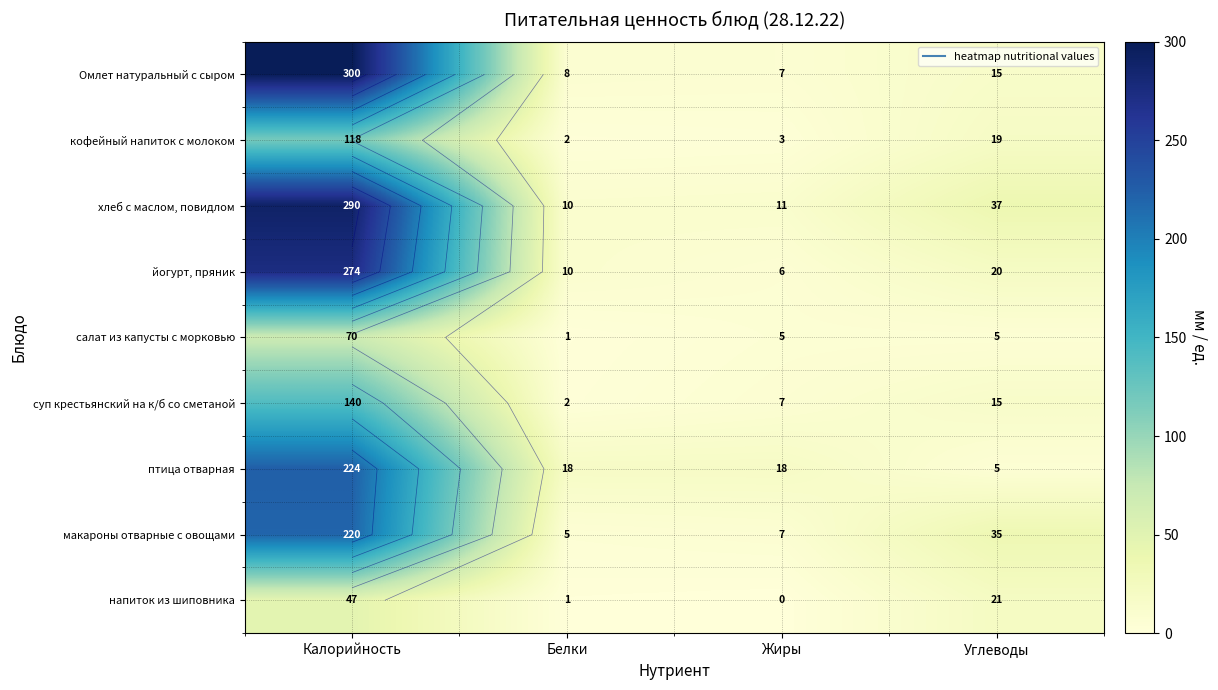

The птица отварная series shows 224 at Калорийность. True or false?

True